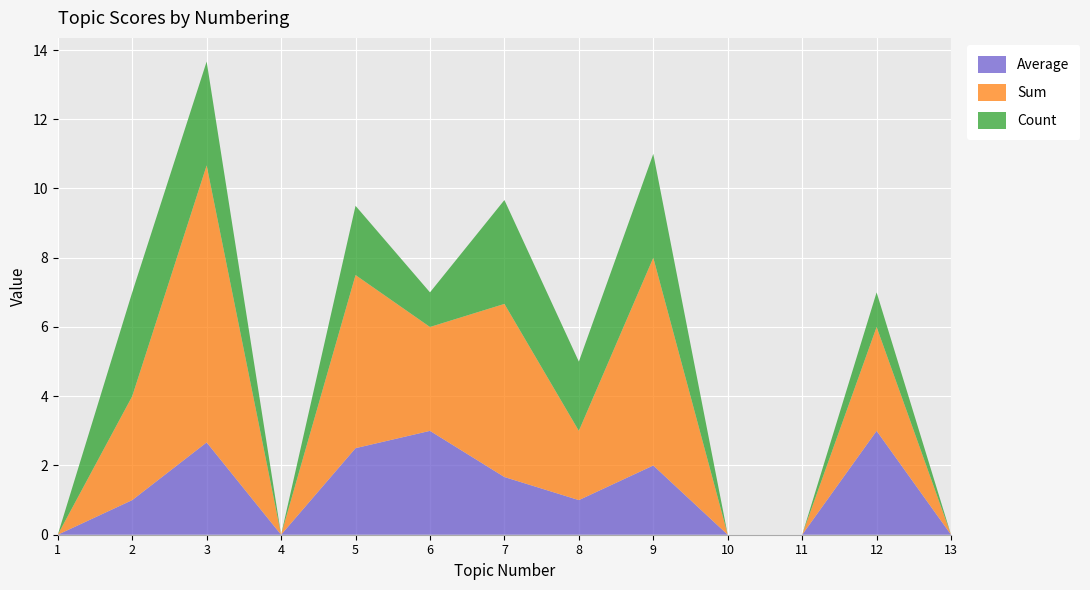

Reading left to right, list all the values displayed in this chart.

Average: 0.0	1.0	2.7	0.0	2.5	3.0	1.7	1.0	2.0	0.0	0.0	3.0	0.0
Sum: 0.0	3.0	8.0	0.0	5.0	3.0	5.0	2.0	6.0	0.0	0.0	3.0	0.0
Count: 0.0	3.0	3.0	0.0	2.0	1.0	3.0	2.0	3.0	0.0	0.0	1.0	0.0